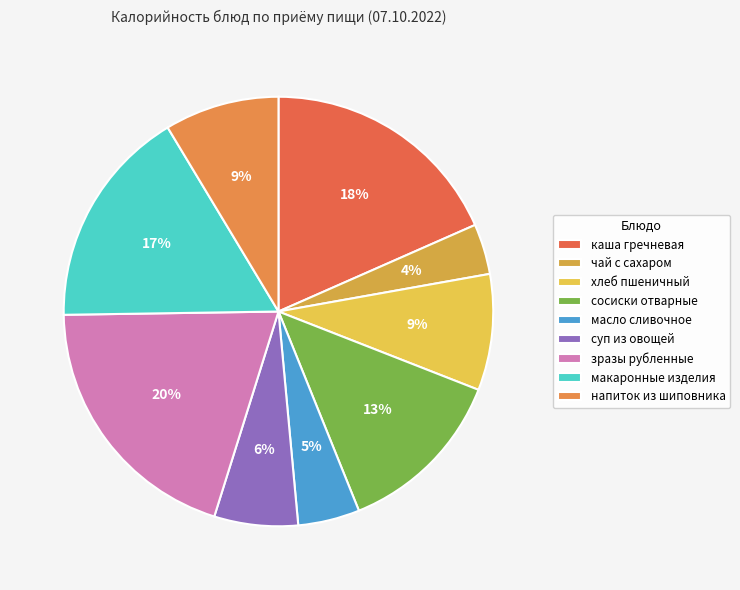

How many segments does this pie chart have?

9